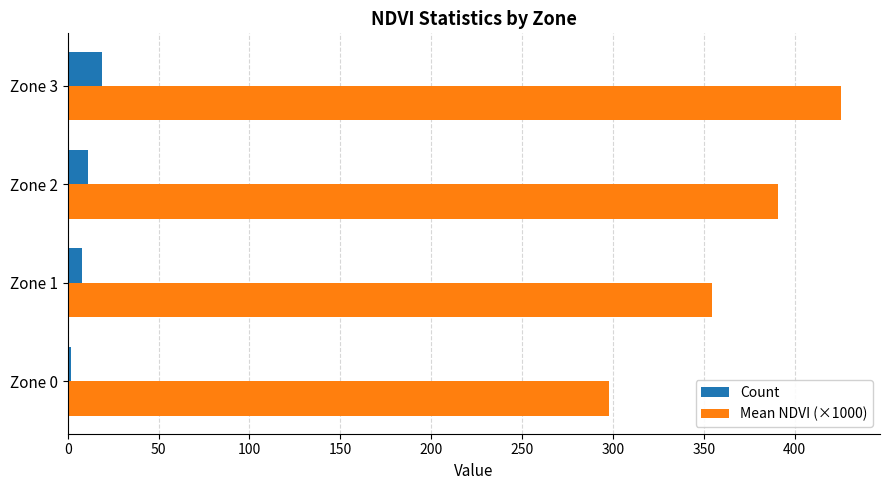

List the series in order of their peak value, highest first.

Mean NDVI (×1000), Count